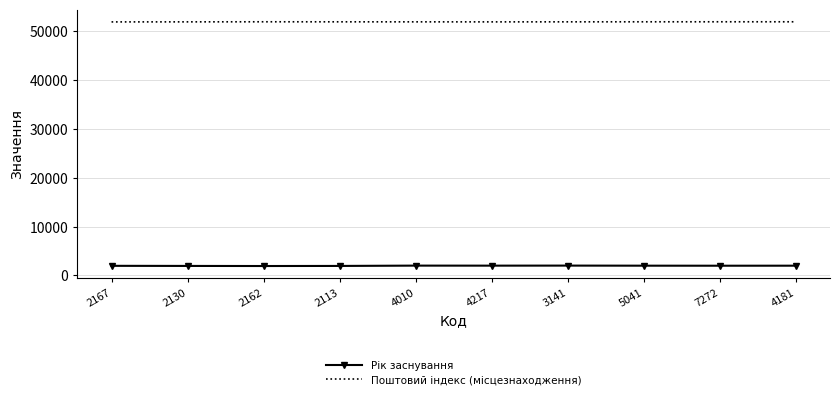

What is the sum of all Поштовий індекс (місцезнаходження) values?

519156